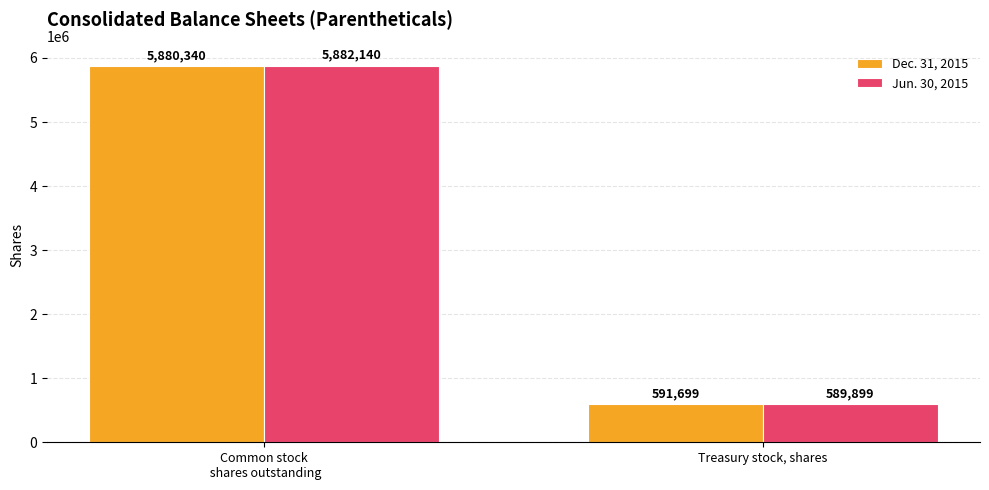

How many data points in Jun. 30, 2015 are less than 5882140?

1